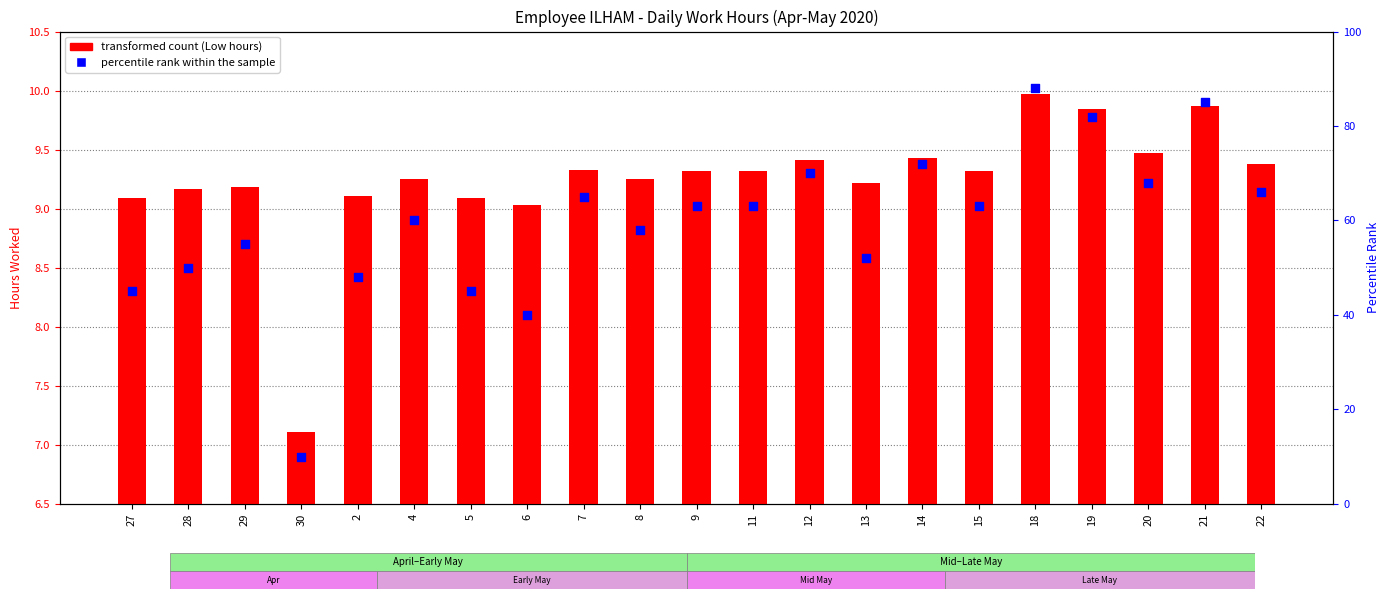

Which series has the largest total across all categories?

percentile rank within the sample